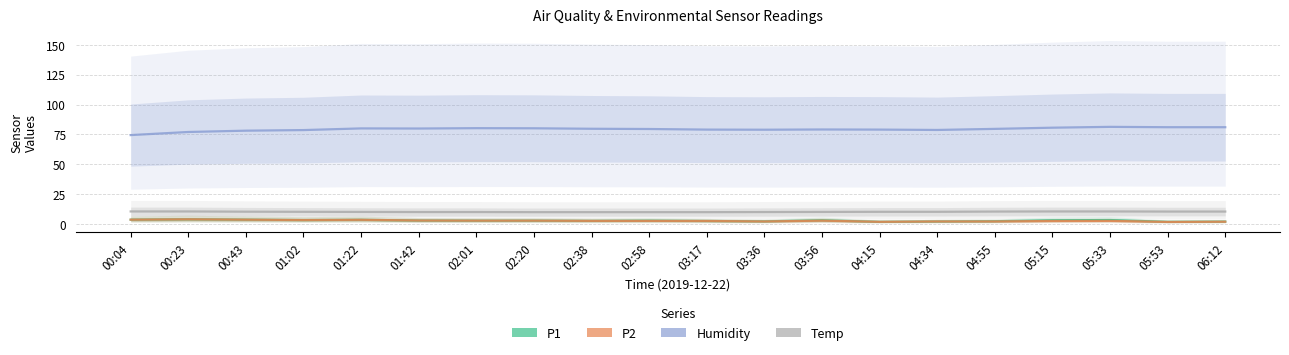

What are all the series names shown in the legend?

Humidity, Temp, P1, P2